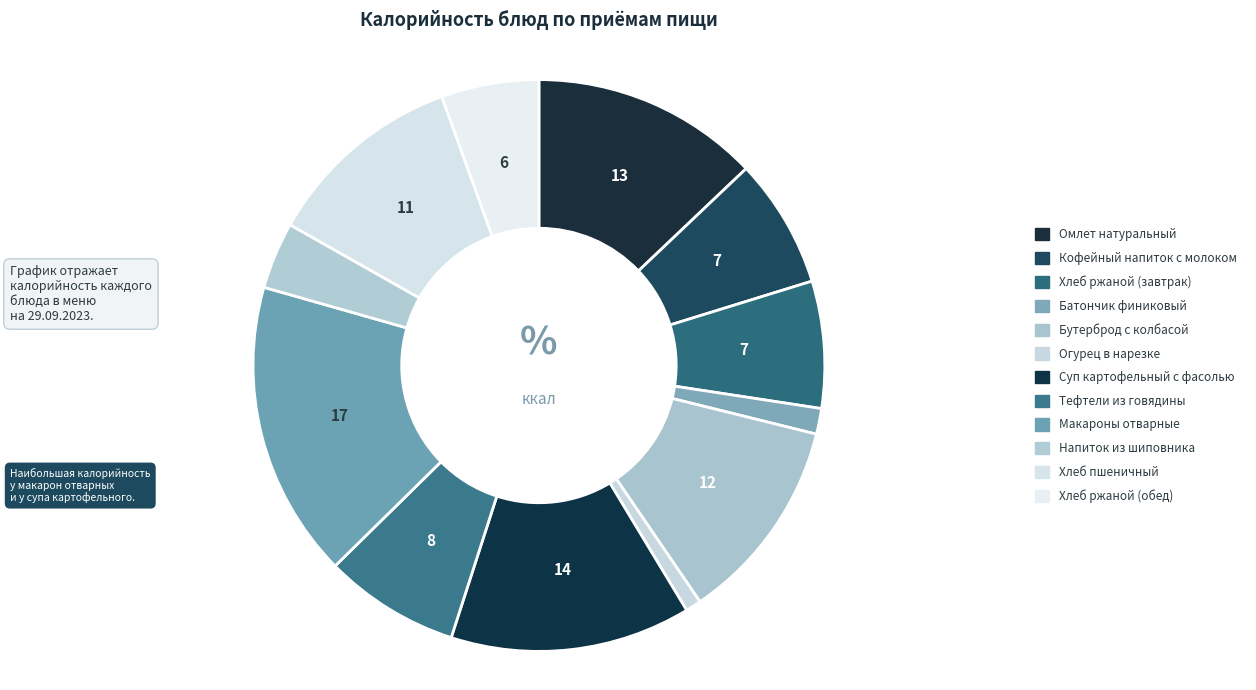

Count the number of slices in the pie.

12